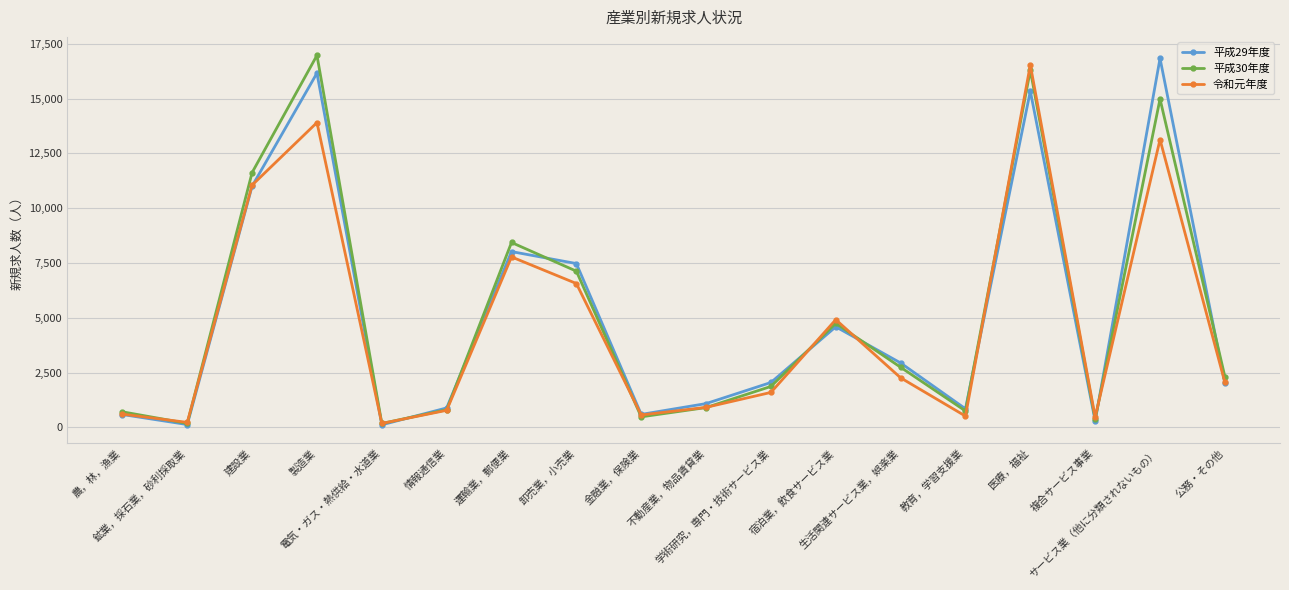

What is the difference between the highest and lowest values at サービス業（他に分類されないもの）?

3704